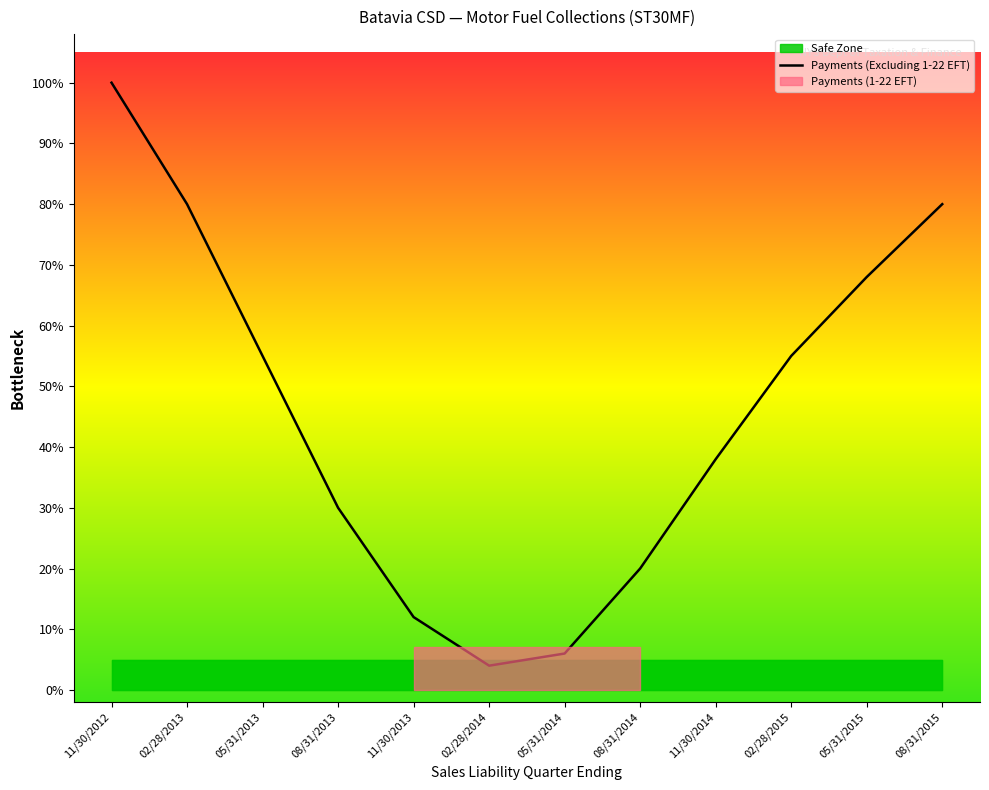

How many points are lower than both their immediate neighbors (excluding endpoints)?

1